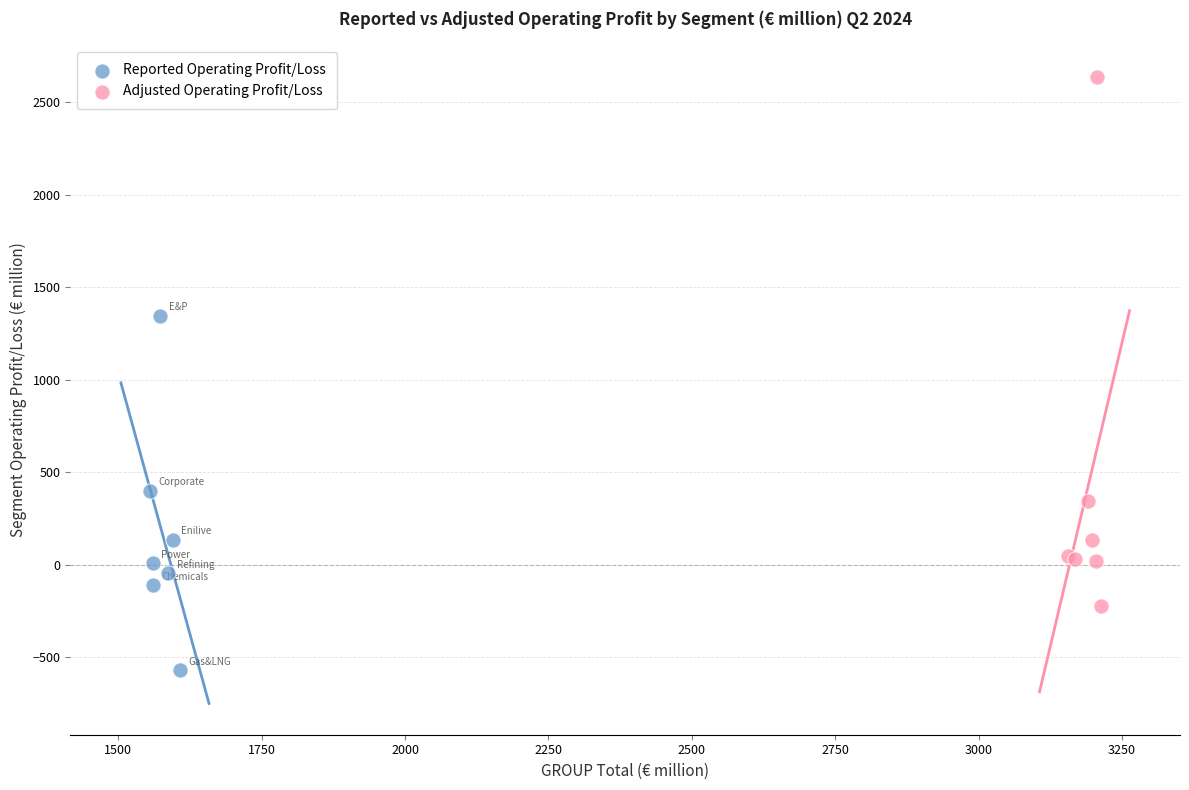

What are all the series names shown in the legend?

Reported Operating Profit/Loss, Adjusted Operating Profit/Loss